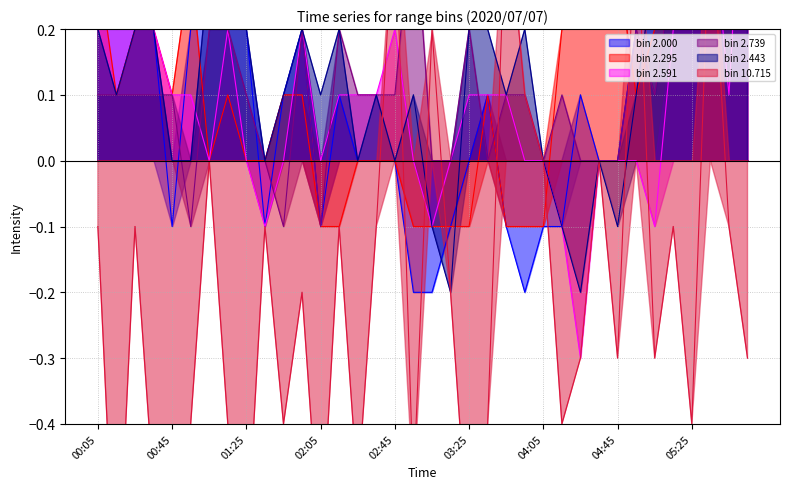

At which label does 2.443 reach its minimum?

03:15